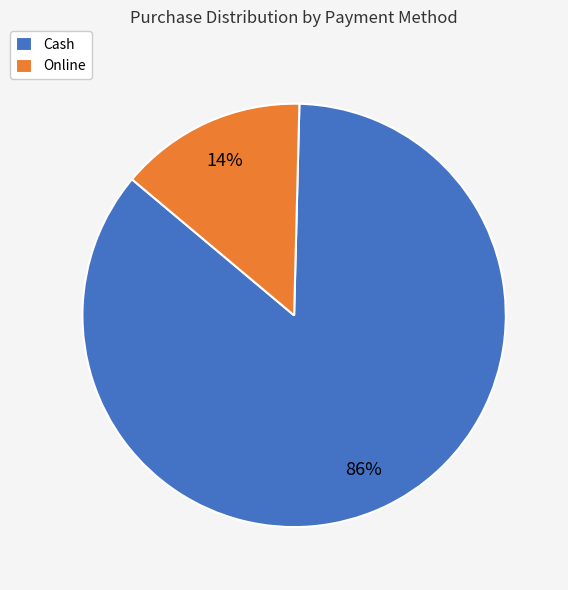

What percentage is the Online slice, to the nearest percent?

14%